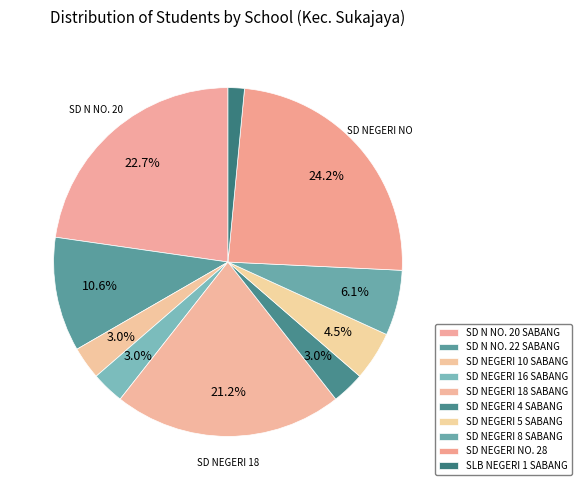

To the nearest percent, what is the average slice percentage?

10%